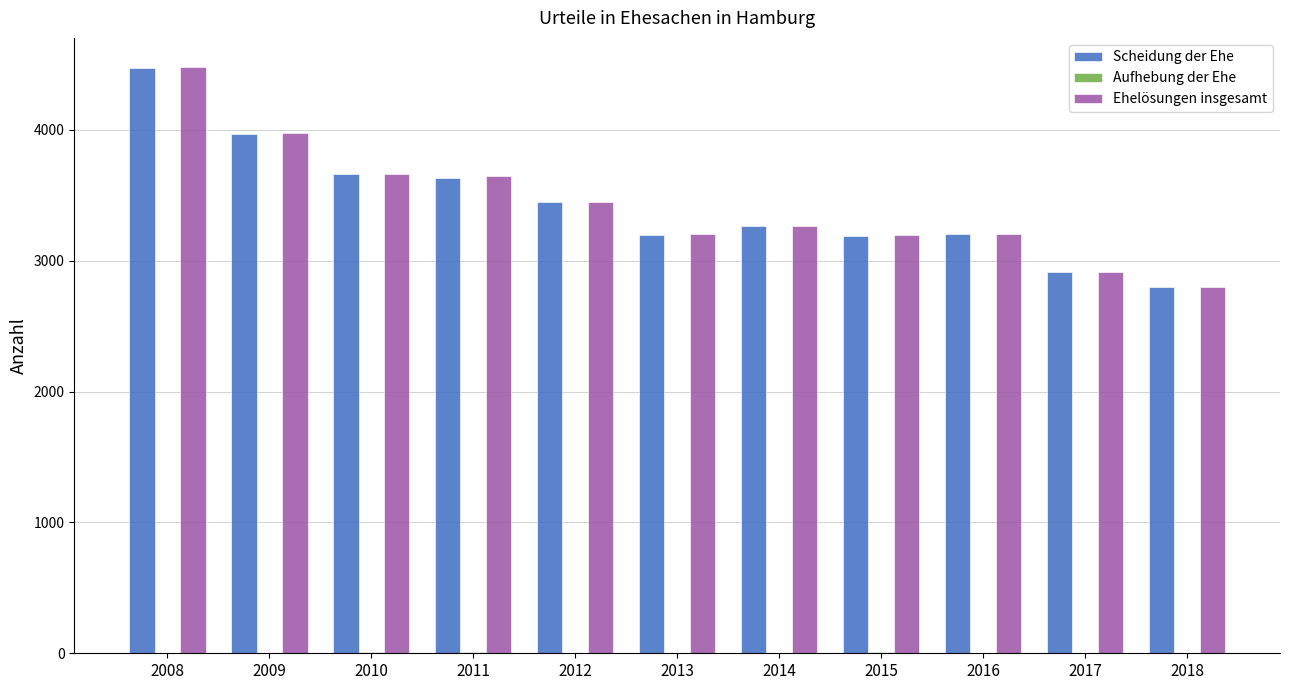

What is the sum of all Ehelösungen insgesamt values?

37802